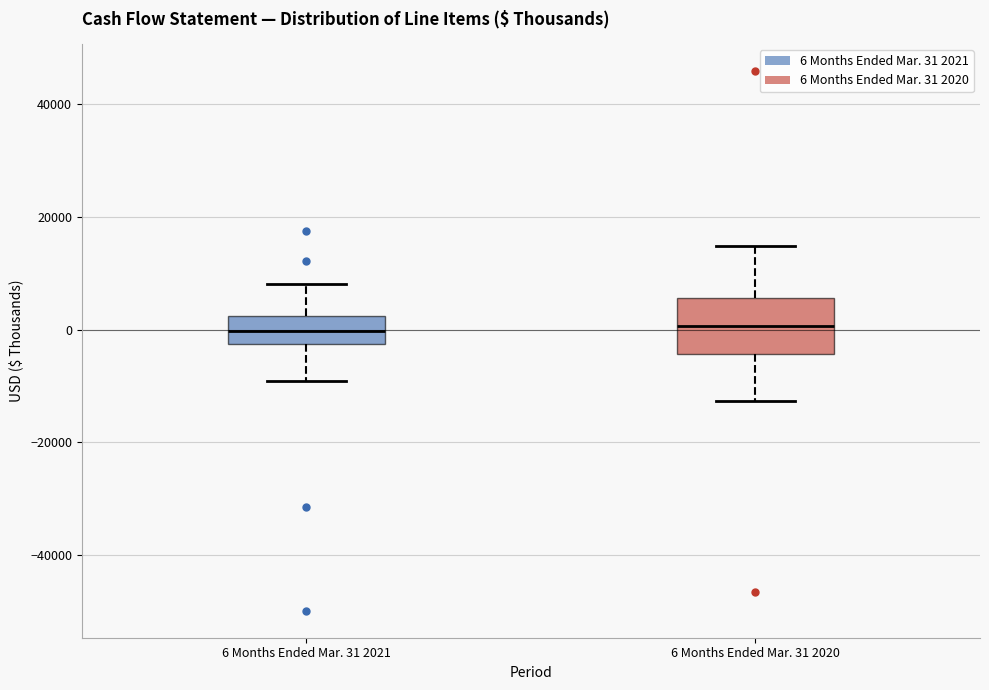

Where does the lower whisker of the box for 6 Months Ended Mar. 31 2020 end on the y-axis? The values are not printed on the chart, so give them approximately, as read against the axis.

-12000